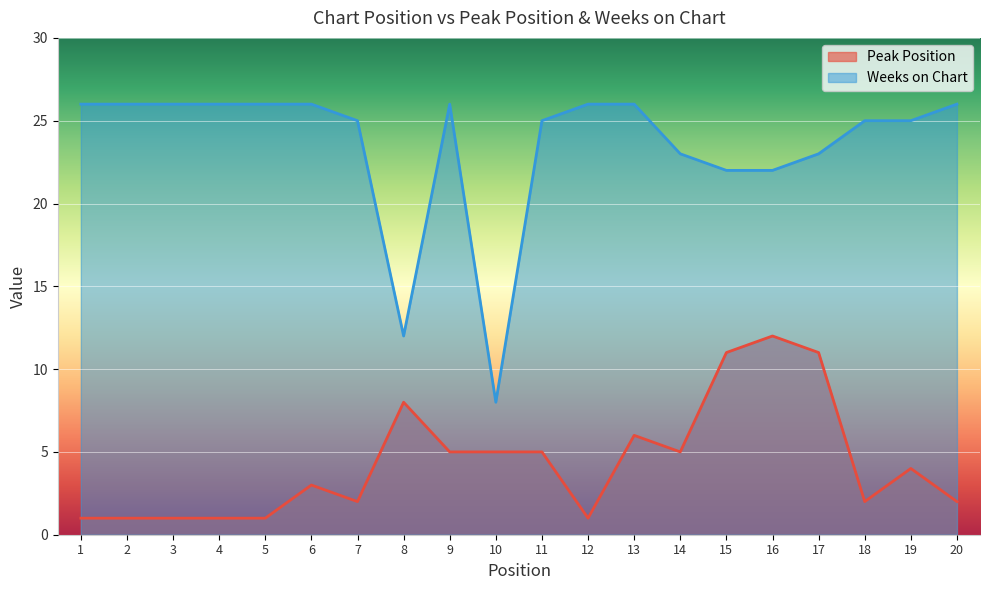

What is the difference between the second highest and second lowest values in the Weeks on Chart series?

14